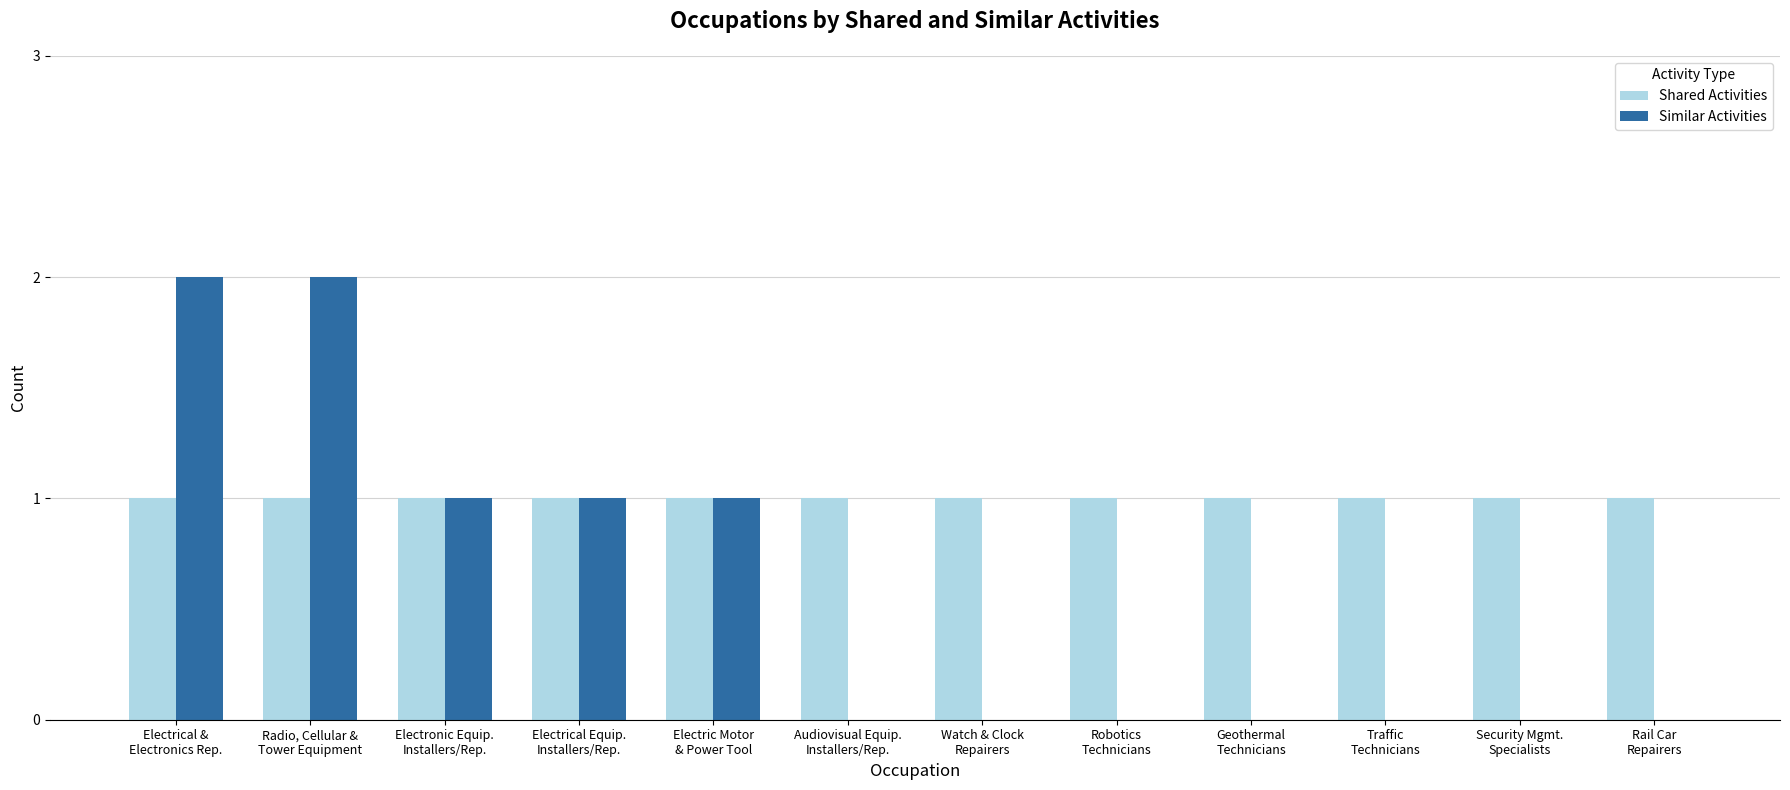

Reading left to right, what are all the values shown in this chart?

Shared Activities: 1	1	1	1	1	1	1	1	1	1	1	1
Similar Activities: 2	2	1	1	1	0	0	0	0	0	0	0